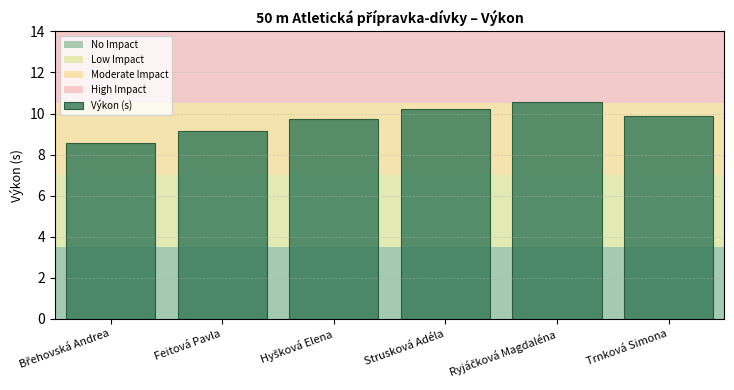

Reading right to left, what are all the values shown in this chart?

9.9	10.5	10.2	9.7	9.2	8.6